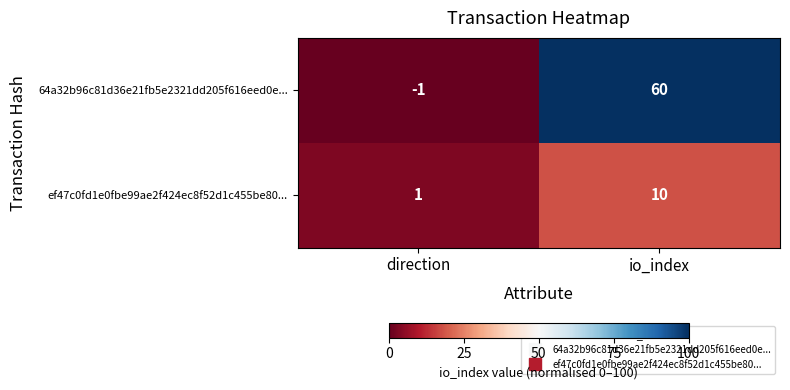

Between direction and io_index, which series saw the biggest shift?

64a32b96c81d36e21fb5e2321dd205f616eed0e...